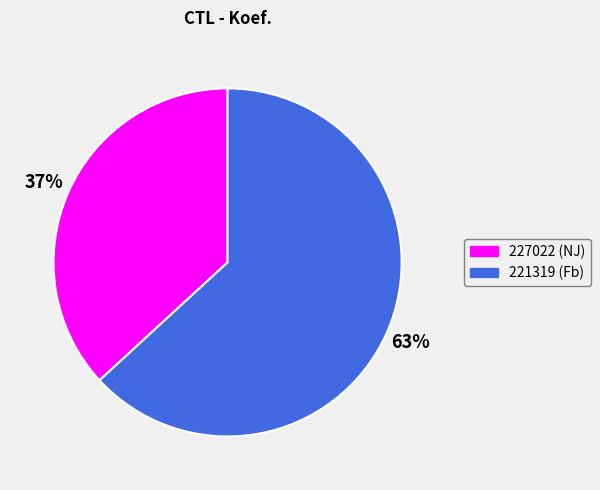

Which has a higher value, 227022 (NJ) or 221319 (Fb)?

221319 (Fb)